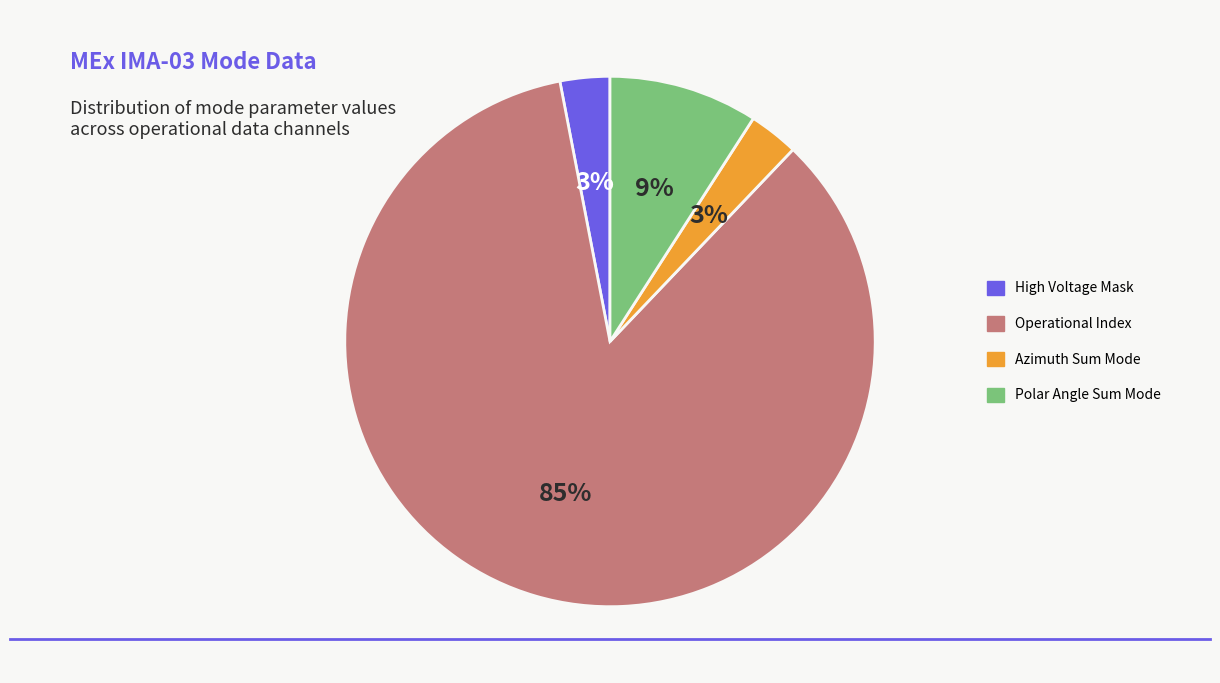

Is there a majority slice in this chart?

Yes